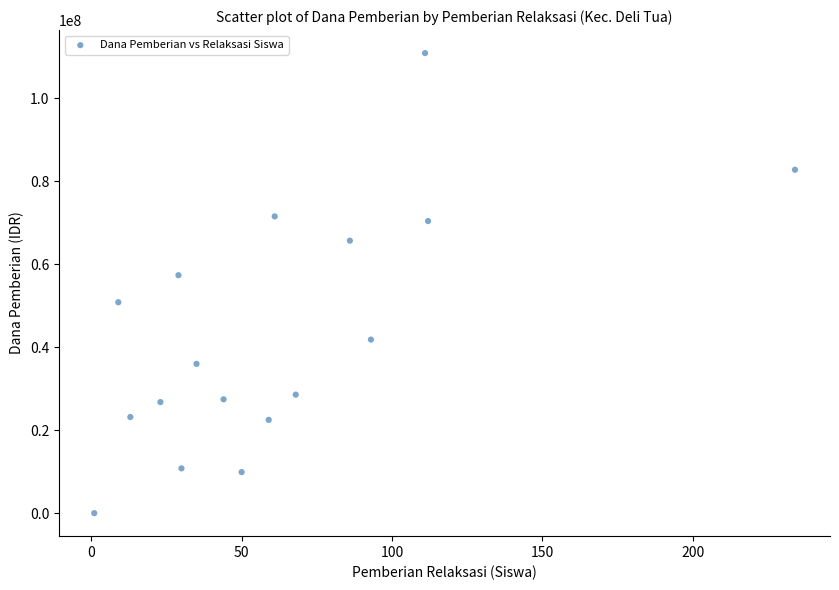

What is the range of Y values (max minus min)?

110925000